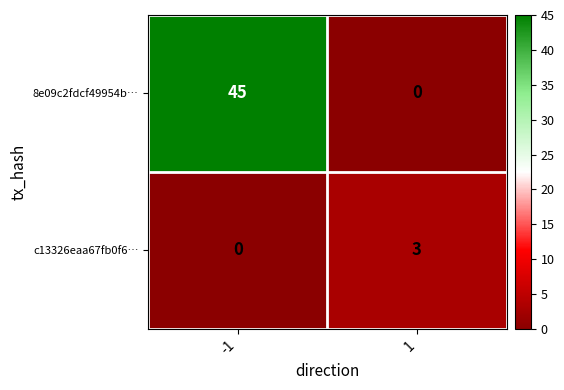

What is the sum of all 8e09c2fdcf49954b… values?

45